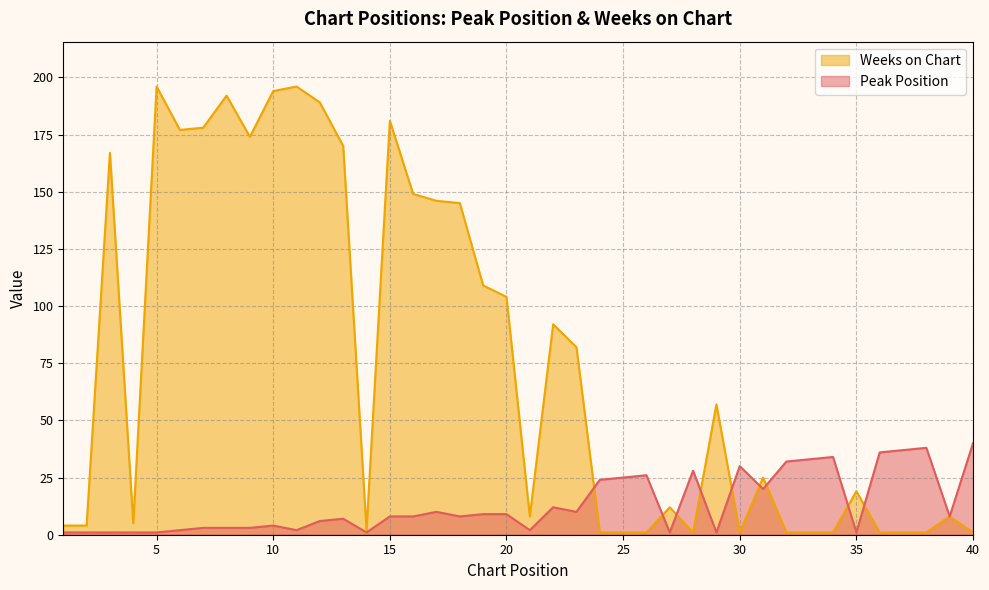

Count the number of categories in the chart.

40